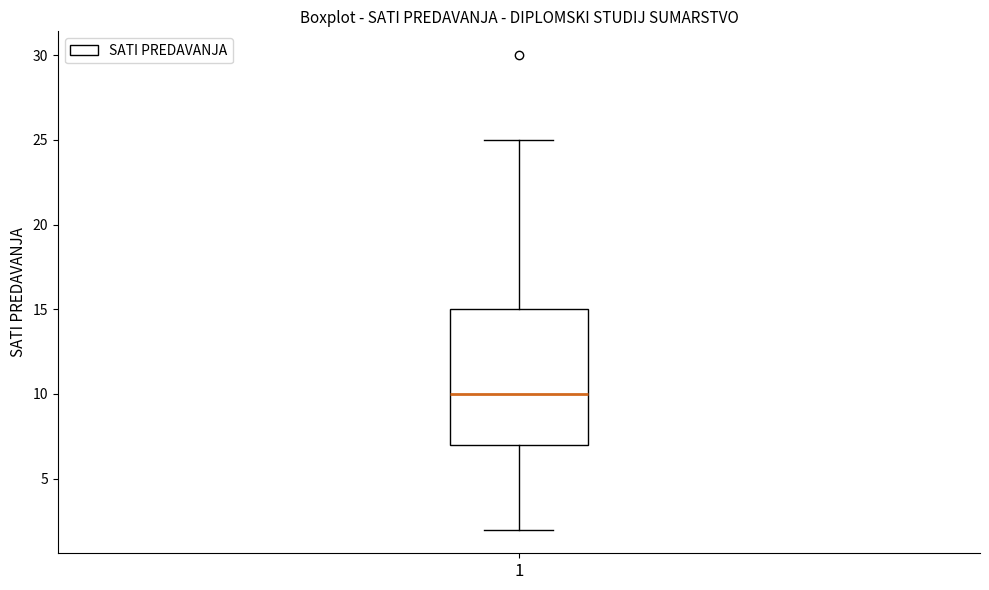

Transcribe this box plot: give where the median line is, the range the box spans, and where the two whiskers end, as read against the y-axis. The values are not printed on the chart, so give them approximately, as read against the axis.

median 10, box 7 to 15, whiskers 2 to 25